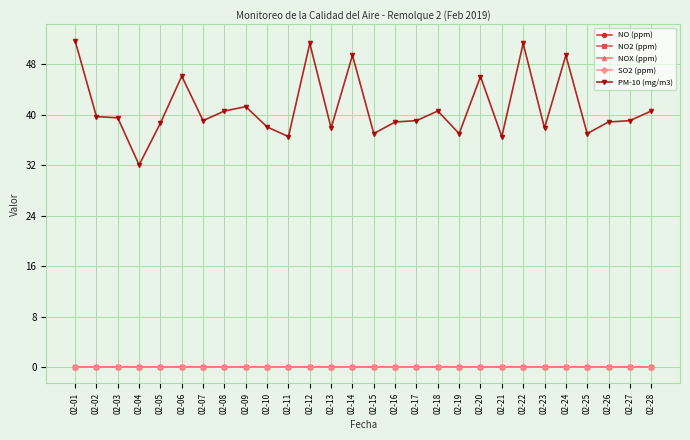

Is the value of SO2 (ppm) at 02-11 greater than the value of PM-10 (mg/m3) at 02-10?

No